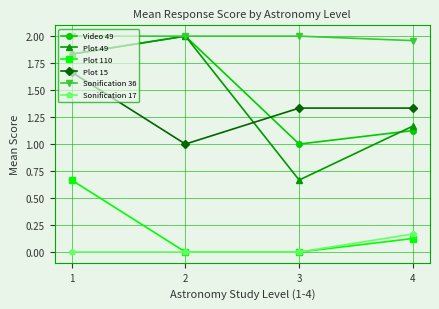

Between 2 and 4, which series saw the biggest shift?

Video 49